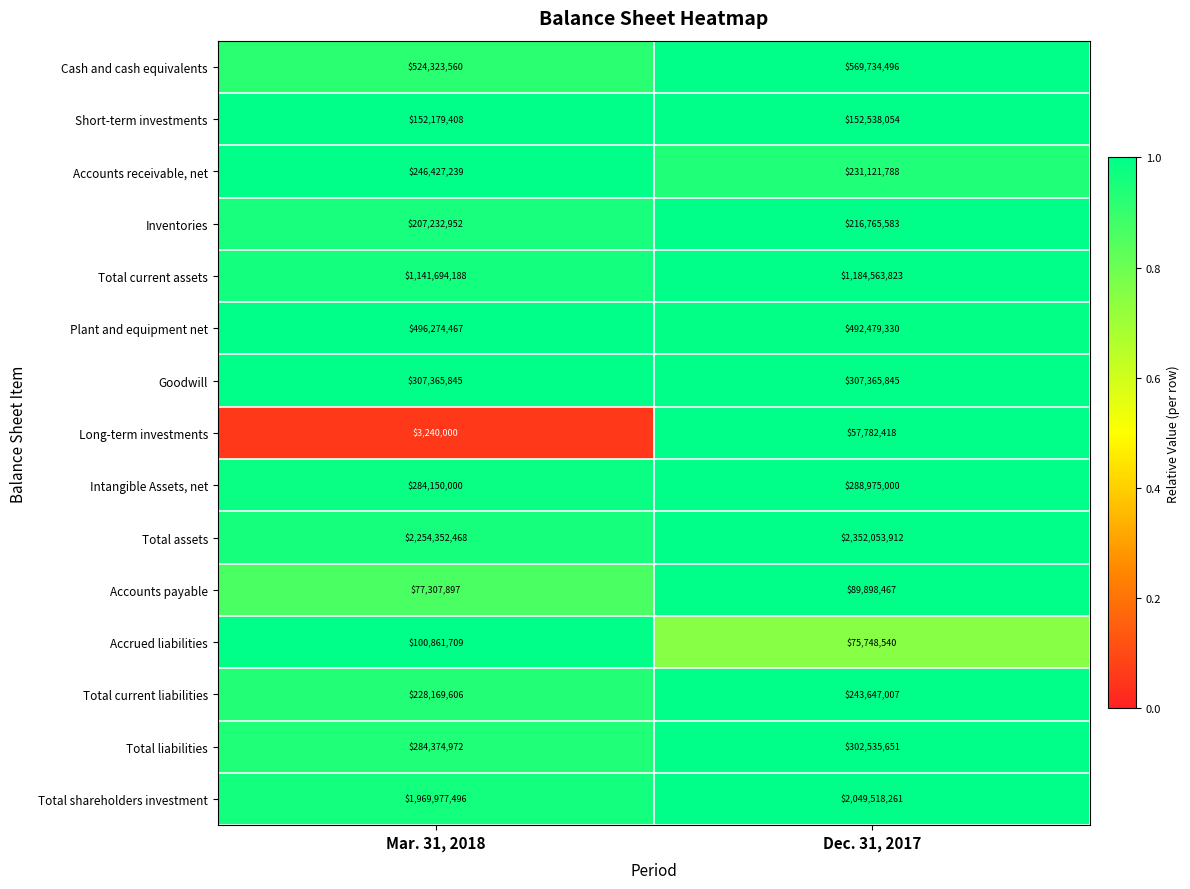

What is the difference between the maximum and minimum values in the Plant and equipment net series?

3795137